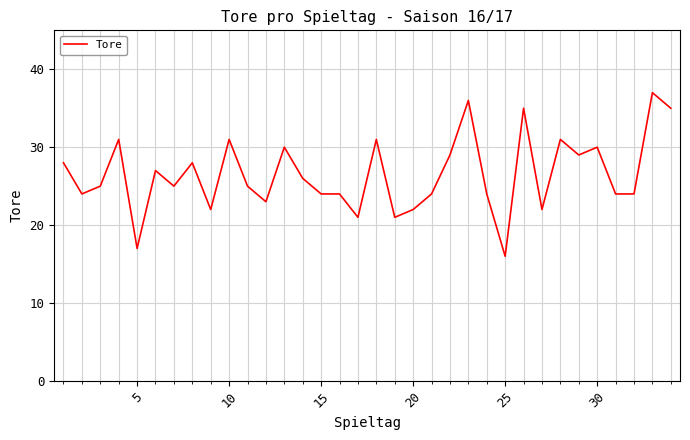

What is the minimum value shown in the chart?

16